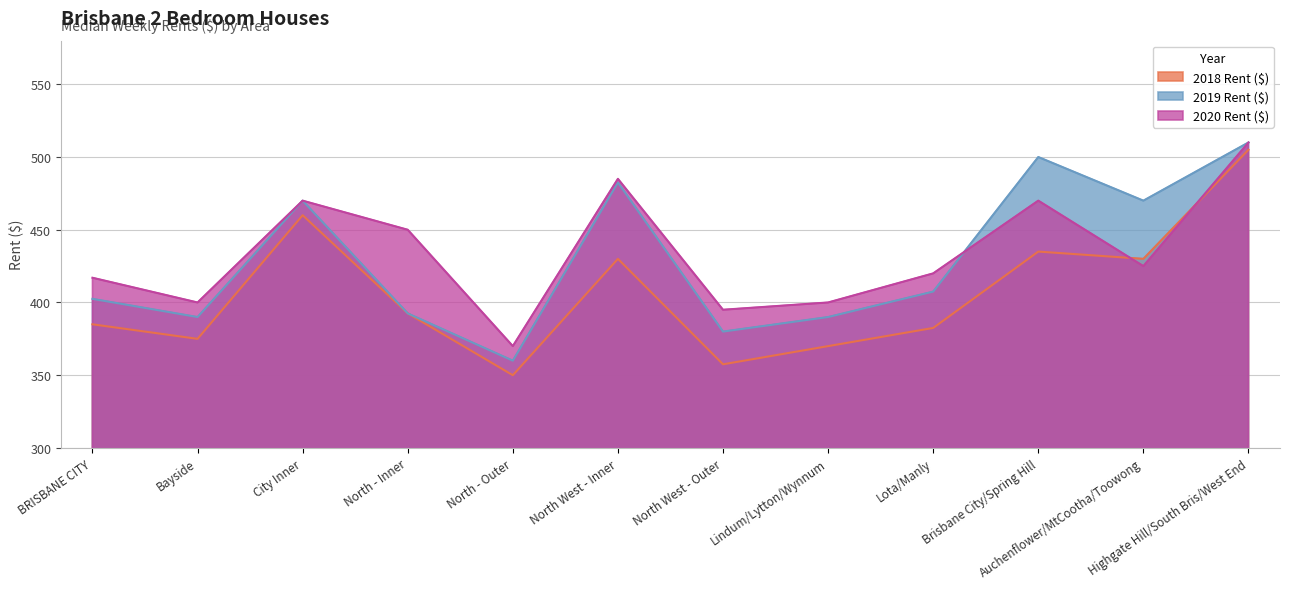

What value does the 2018 Rent ($) series have at Lota/Manly?

382.5